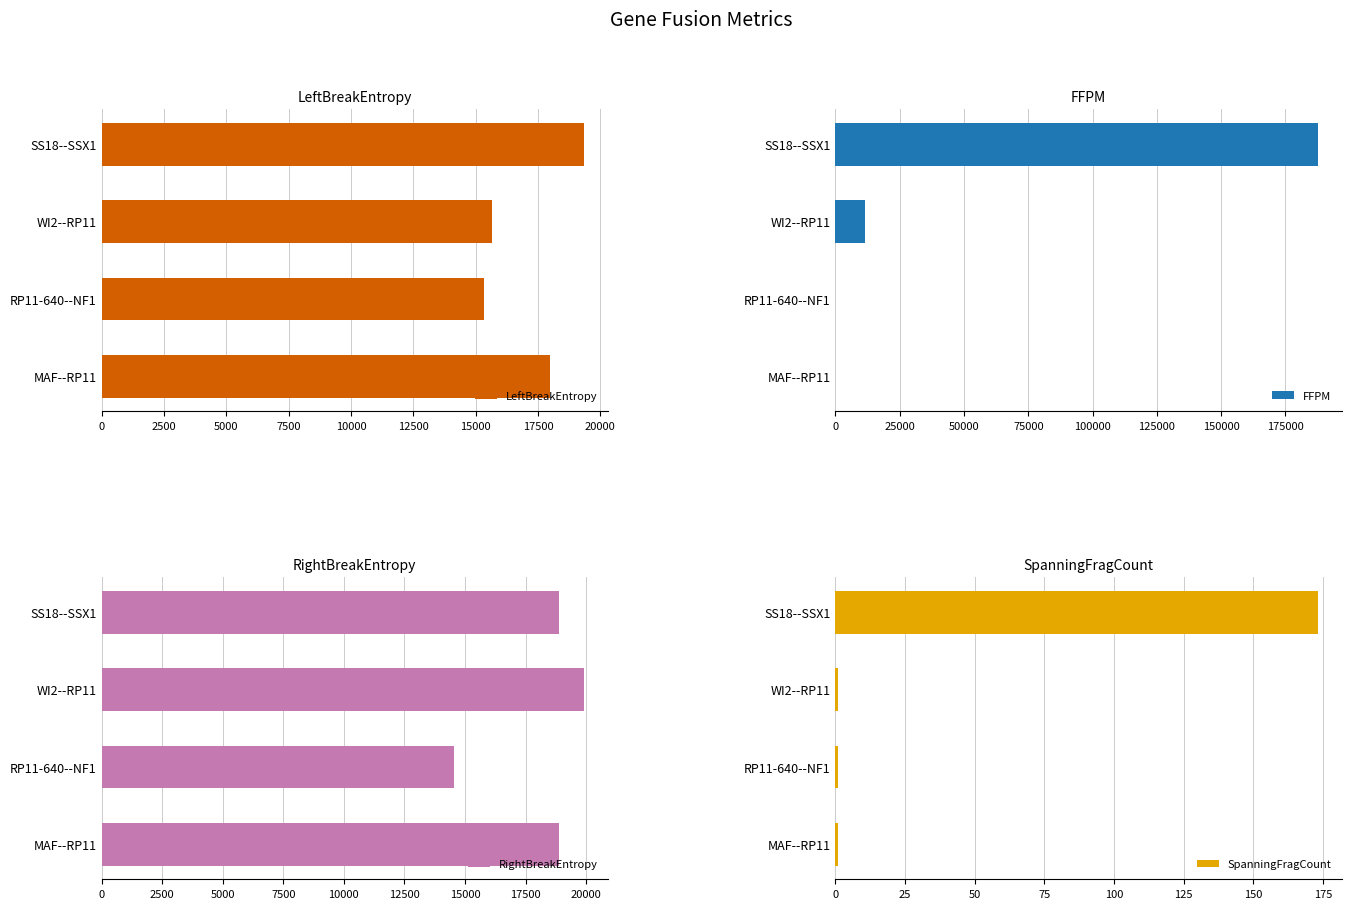

What are all the series names shown in the legend?

LeftBreakEntropy, FFPM, RightBreakEntropy, SpanningFragCount